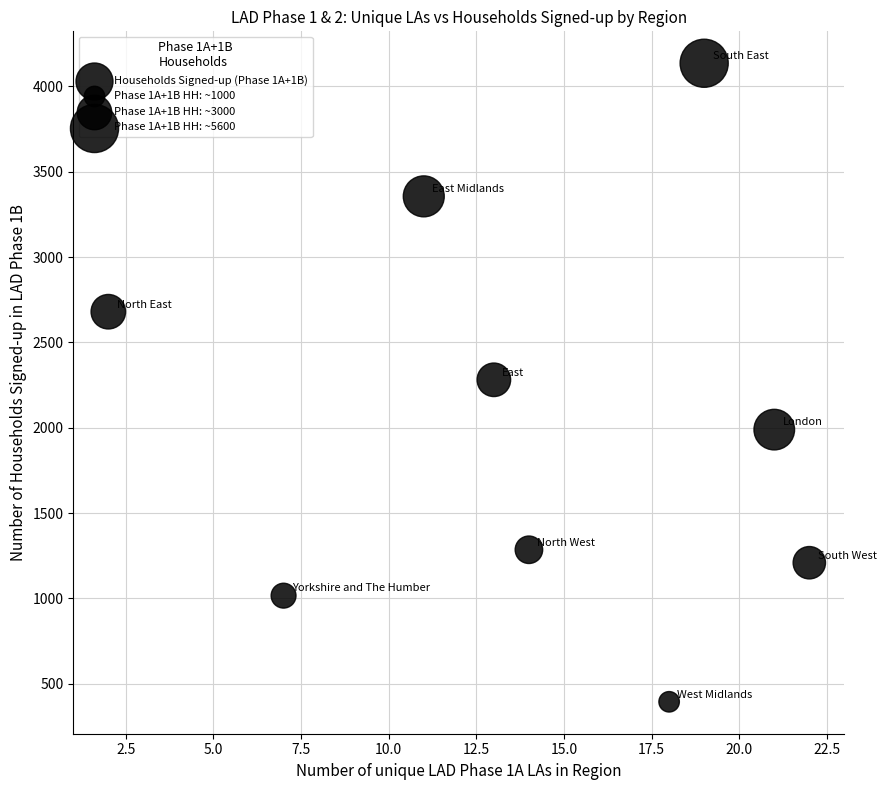

What is the range of X values (max minus min)?

20